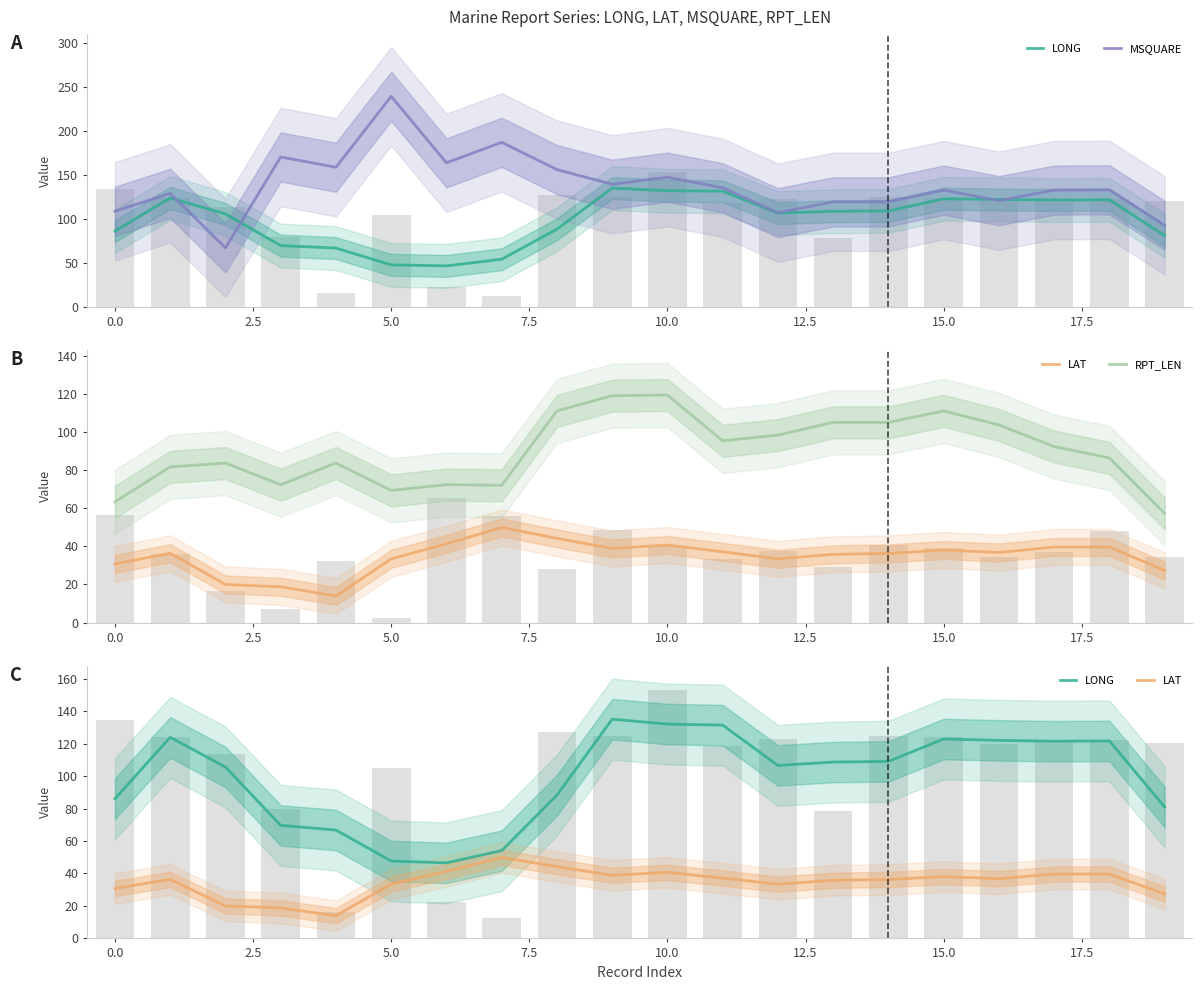

What is the difference between the second highest and minimum values in the MSQUARE series?

120.0